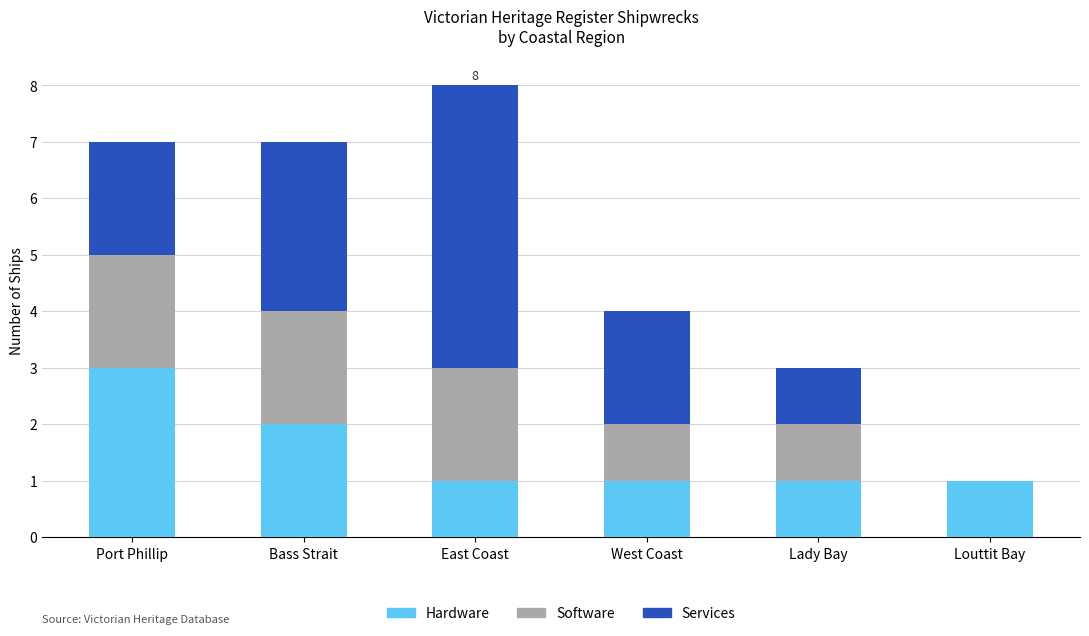

At which category is the sum across all series the highest?

East Coast